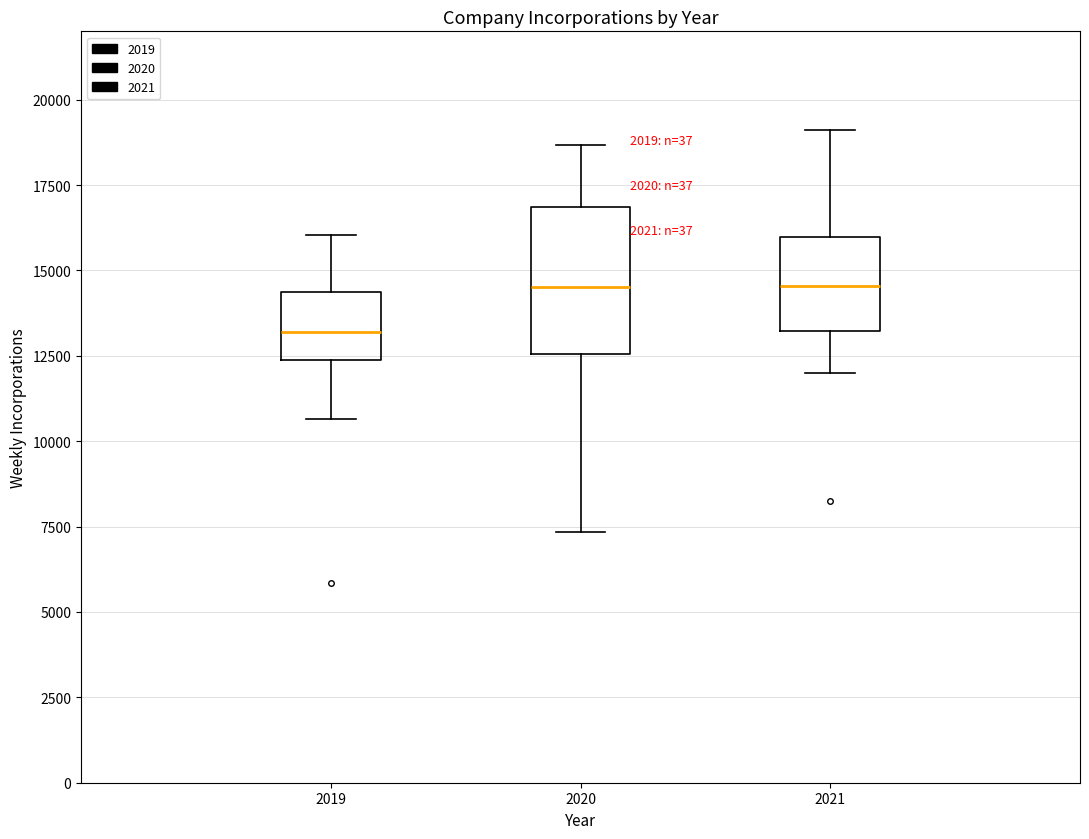

Reading left to right, read every box against the y-axis: the position of its median line, the range the box covers, and the ends of its whiskers. The values are not printed on the chart, so give them approximately, as read against the axis.

2019: median 13000, box 12500 to 14500, whiskers 10500 to 16000
2020: median 14500, box 12500 to 17000, whiskers 7500 to 18500
2021: median 14500, box 13000 to 16000, whiskers 12000 to 19000